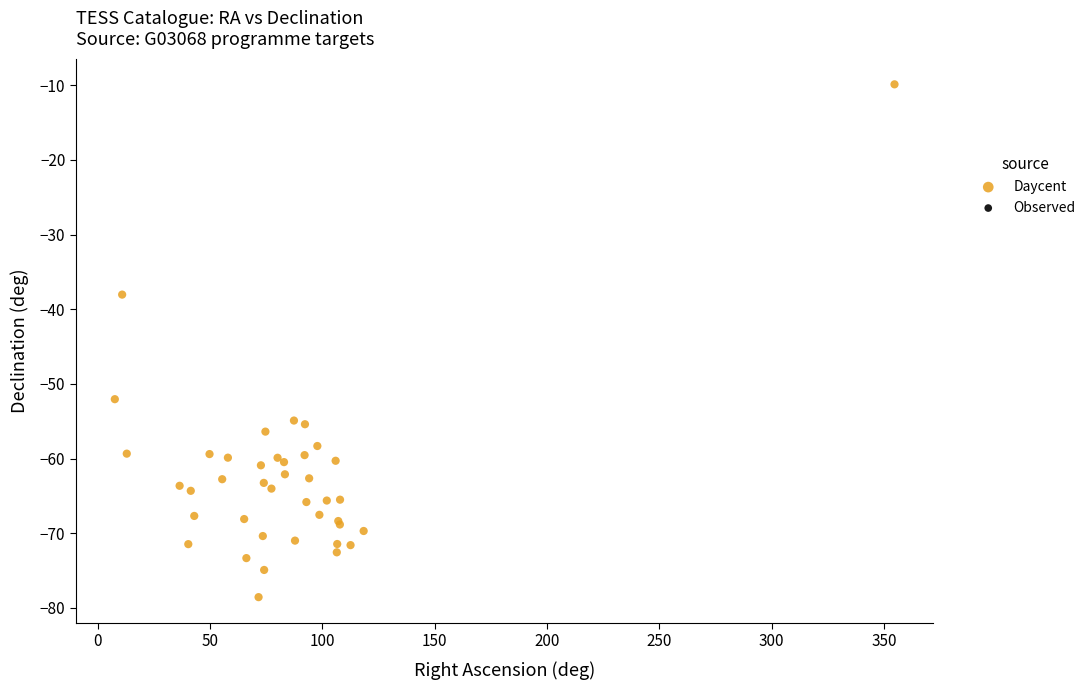

What Y value in the scatter plot is closest to -44?

-38.0